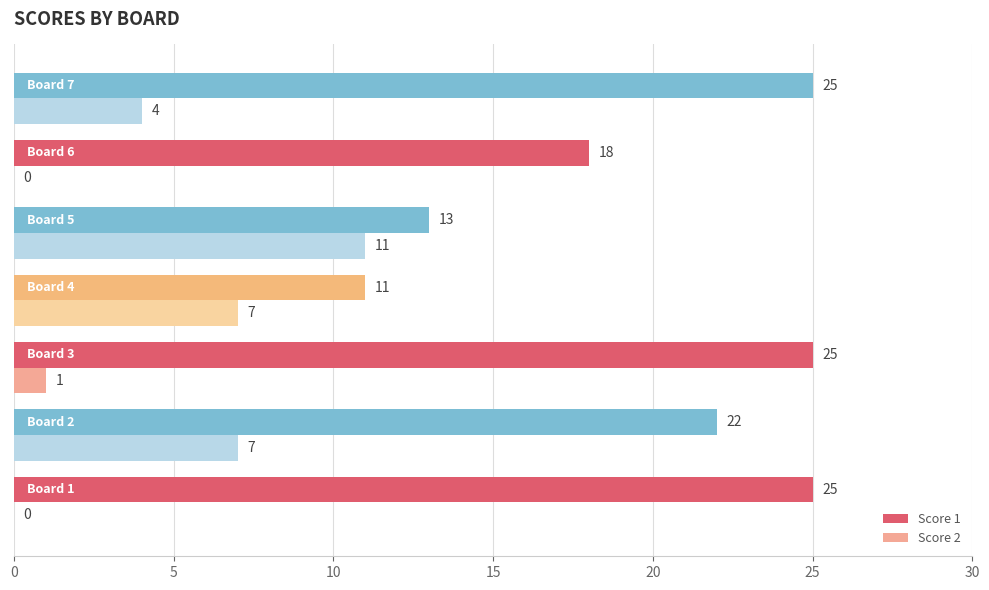

What is the sum of all Score 2 values?

30